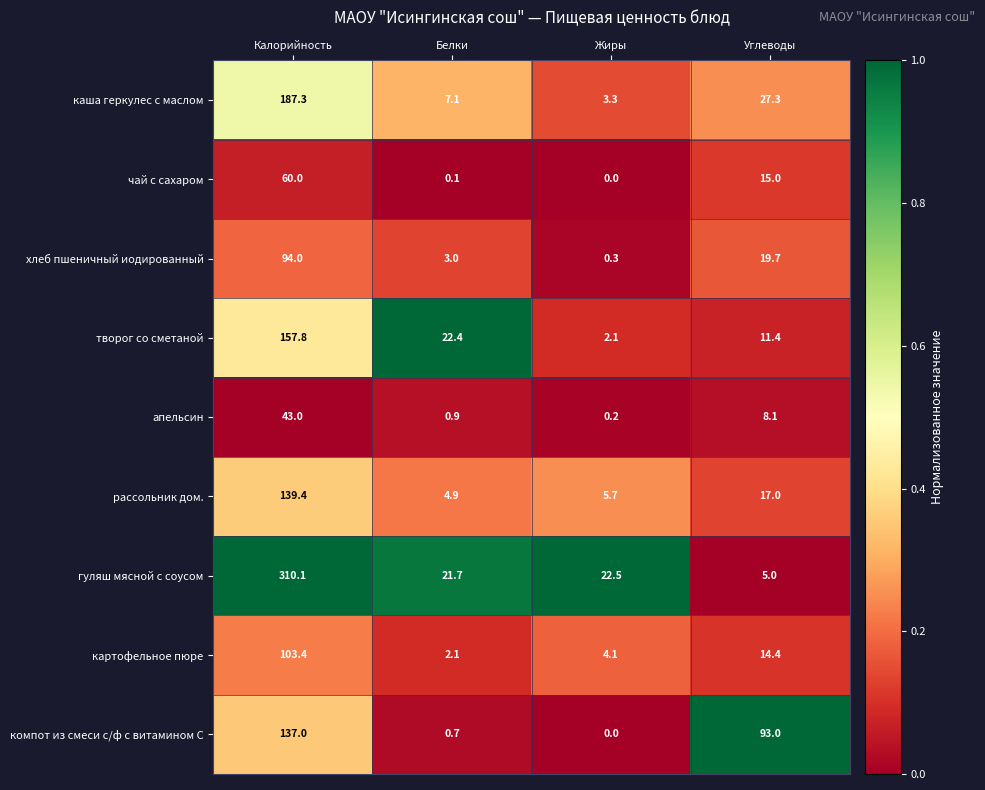

Which series has the widest spread of values?

гуляш мясной с соусом